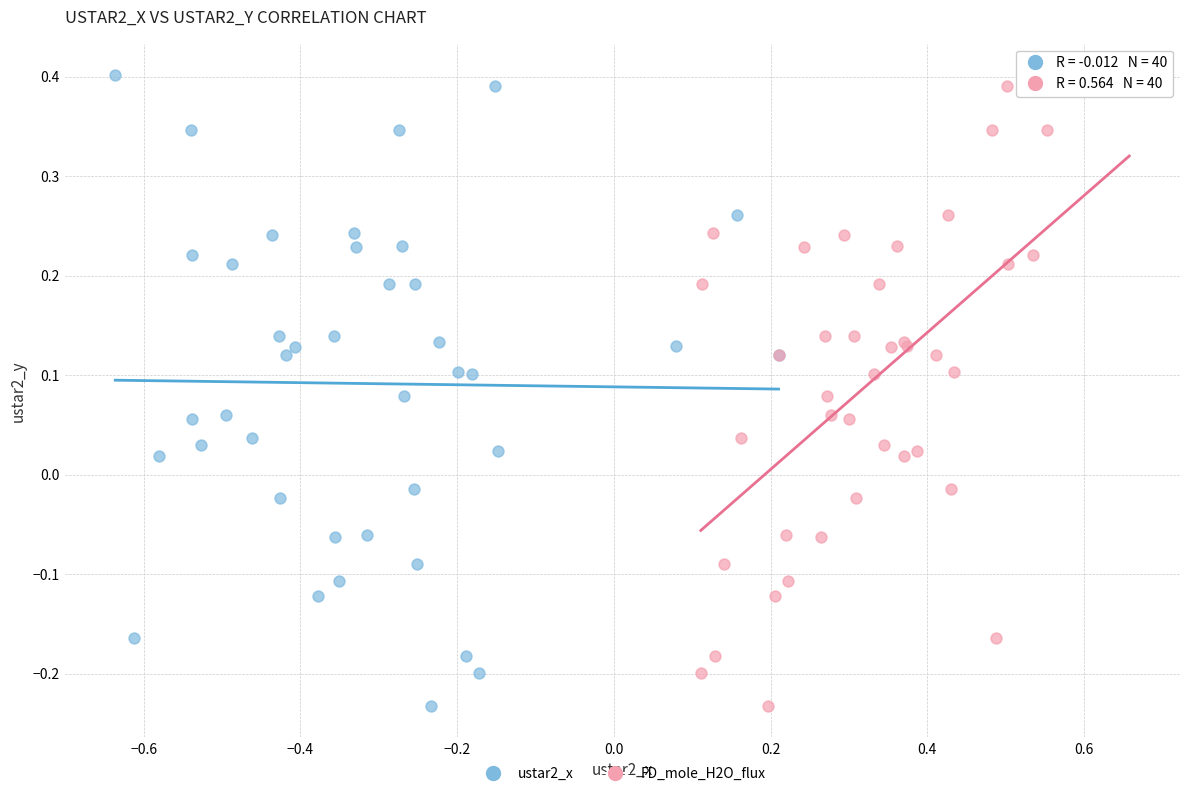

What are all the series names shown in the legend?

ustar2_x, FD_mole_H2O_flux